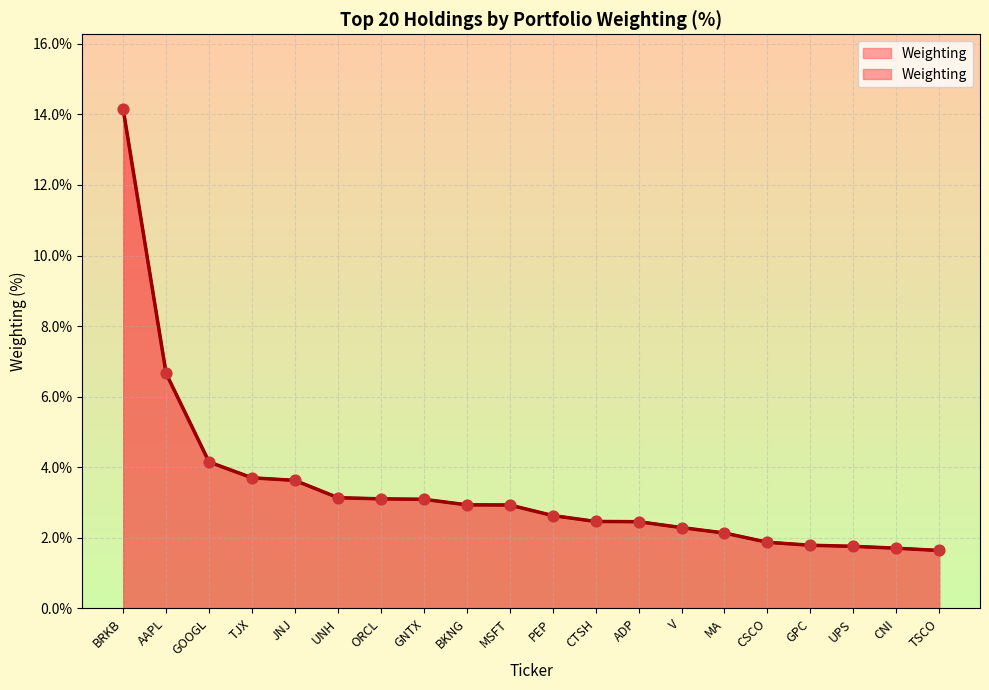

Between CNI and V, which is larger?

V